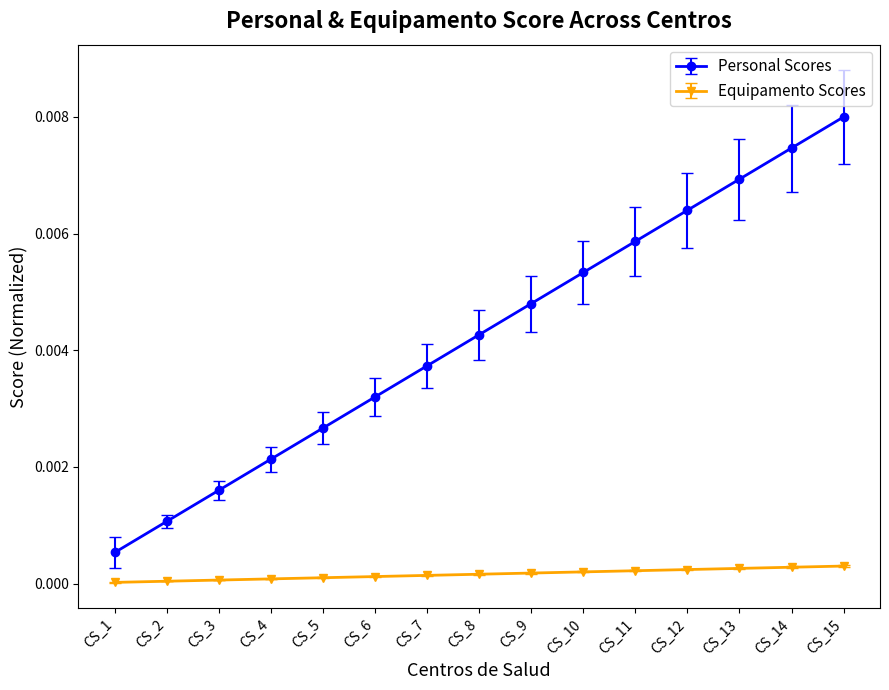

List the series in order of their overall mean, highest first.

Personal Scores, Equipamento Scores